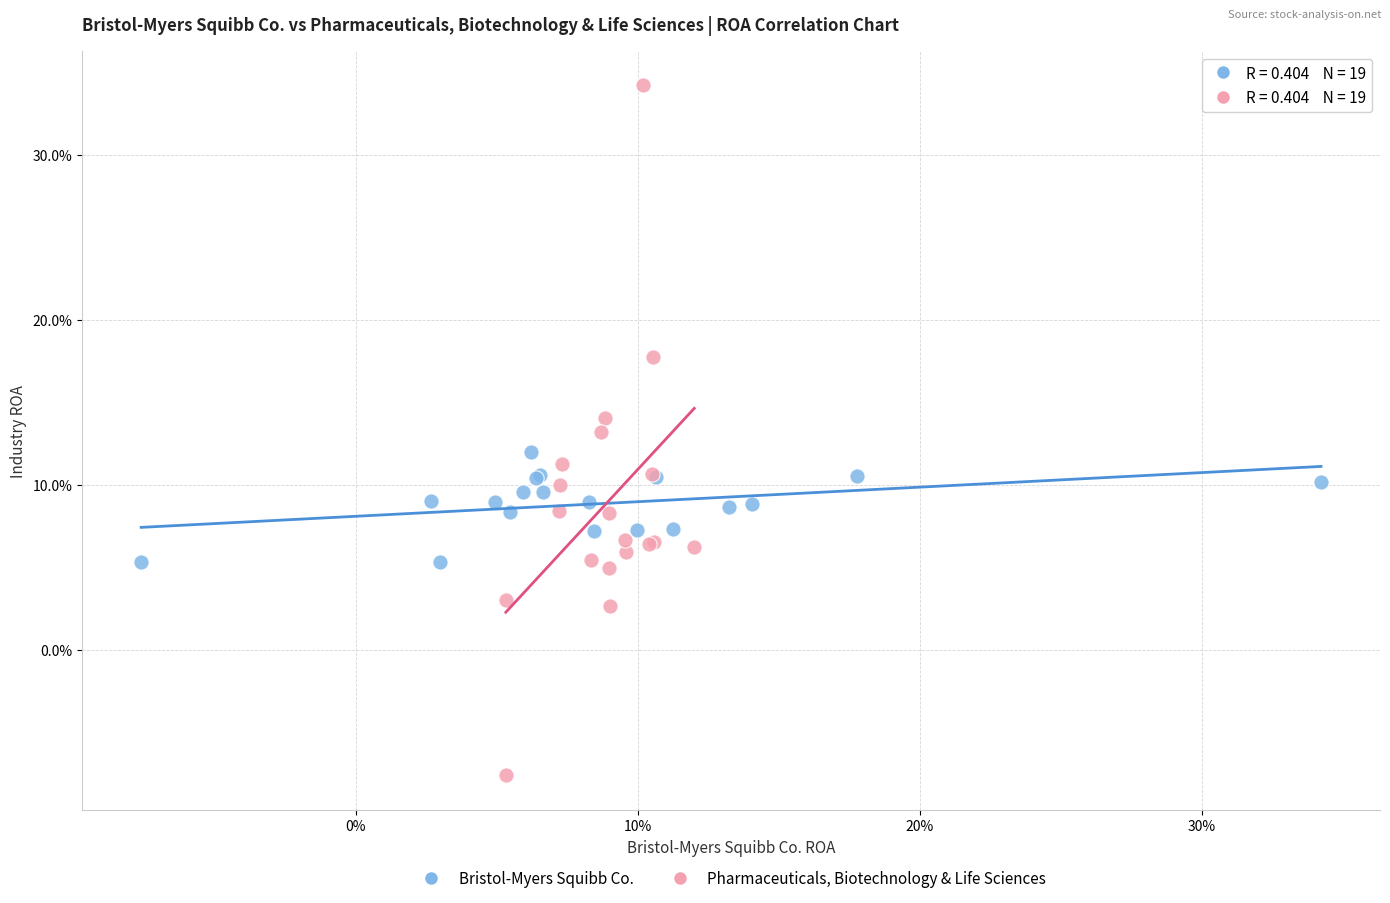

Which series has the largest Y range (max minus min)?

Pharmaceuticals, Biotechnology & Life Sciences